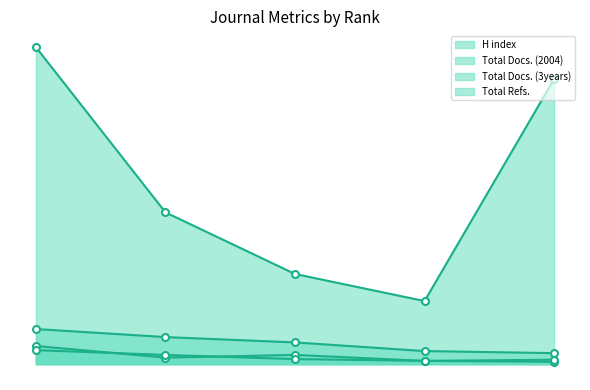

Is the value of Total Refs. at 2 greater than the value of Total Docs. (3years) at 2?

Yes